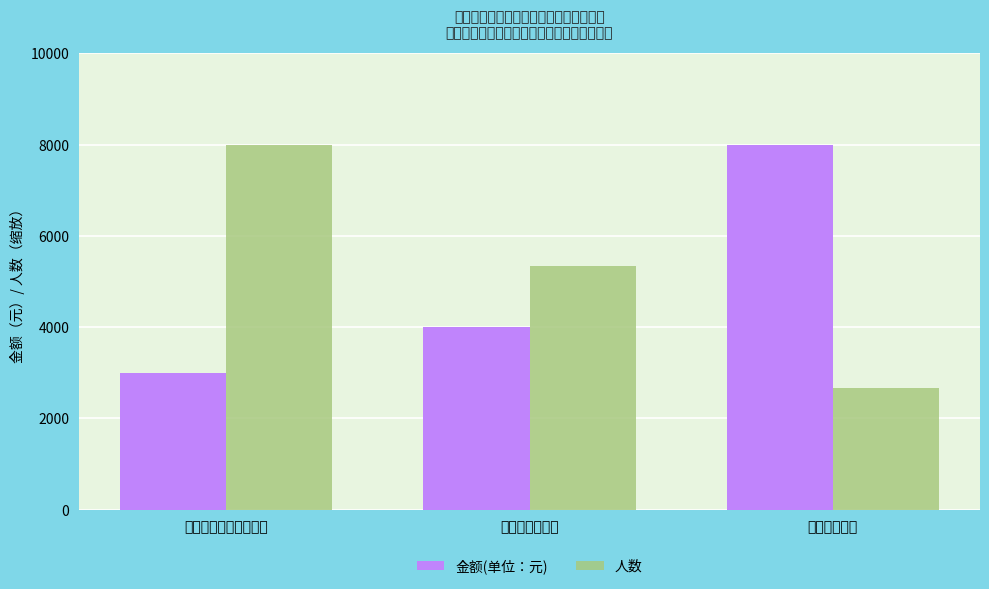

Does the chart contain any negative values?

No